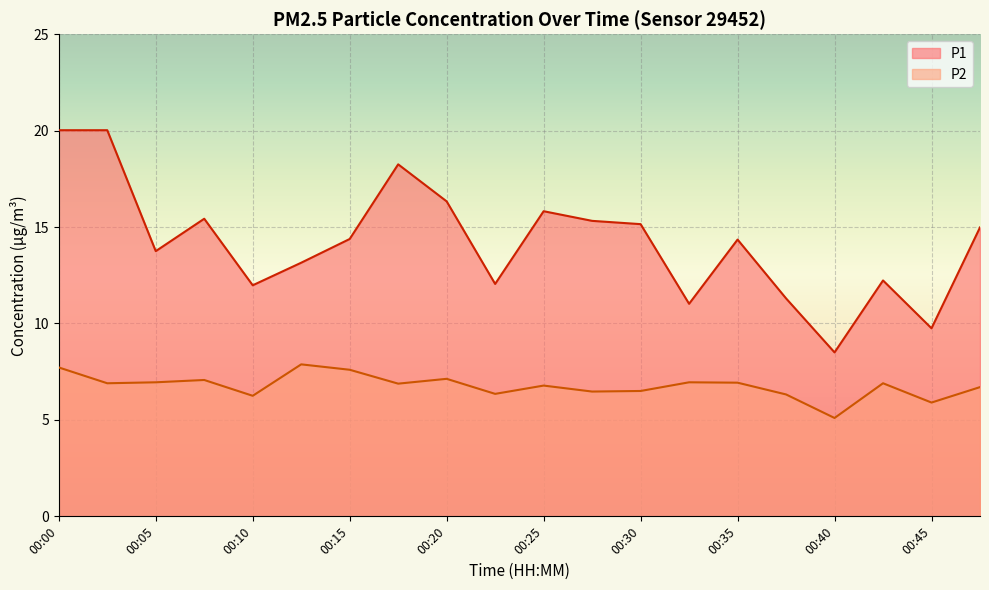

Is it true that P2 equals 7.1 at 00:08?

True